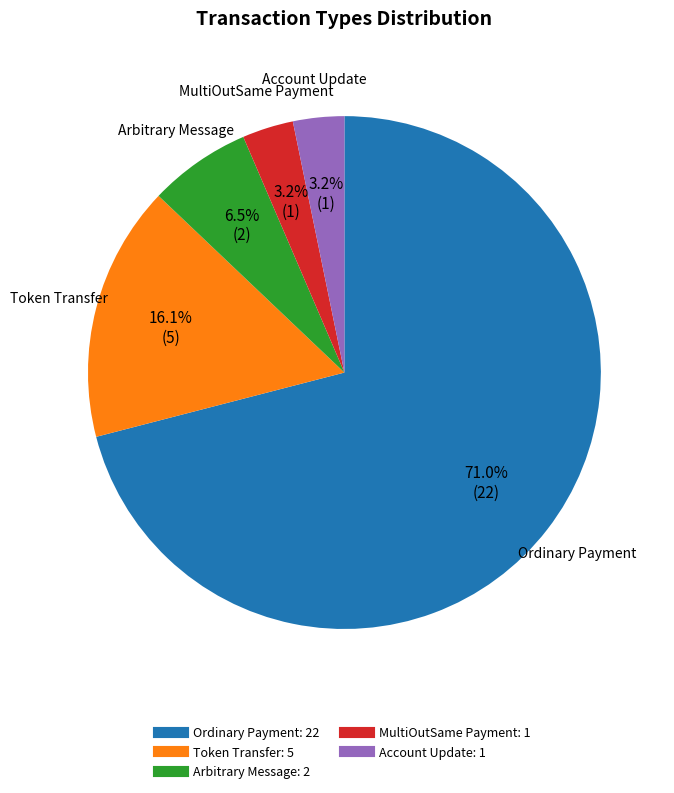

Is there a majority slice in this chart?

Yes